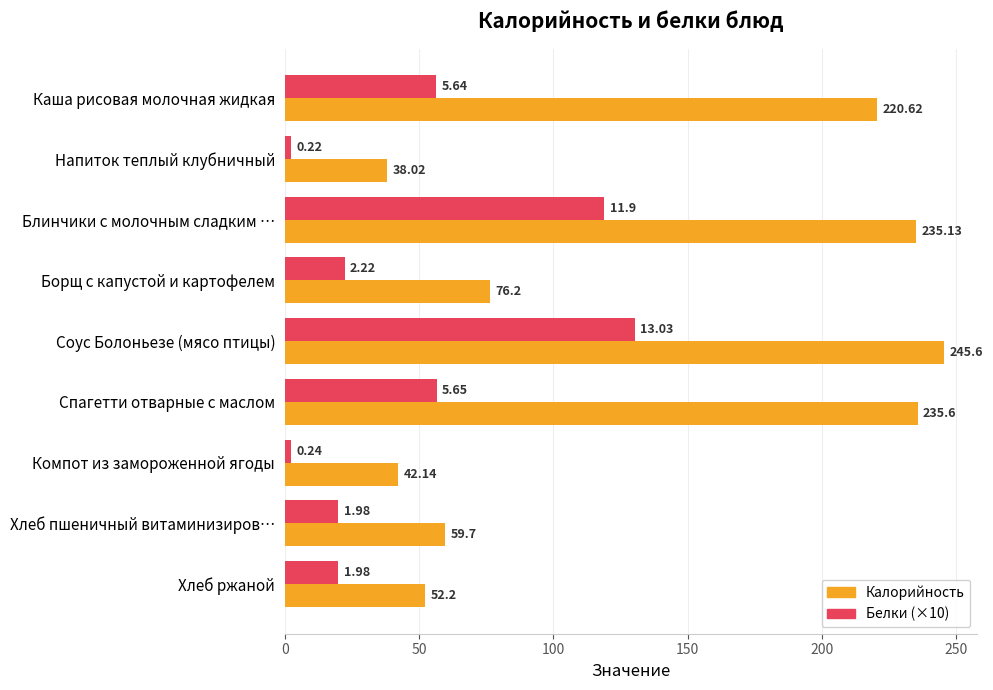

What is the total value across all series at Компот из замороженной ягоды?

44.5